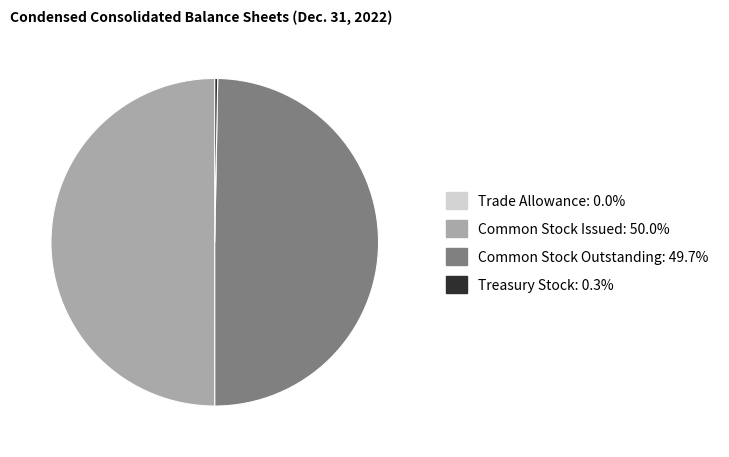

Is Common Stock Outstanding the majority of the pie?

No